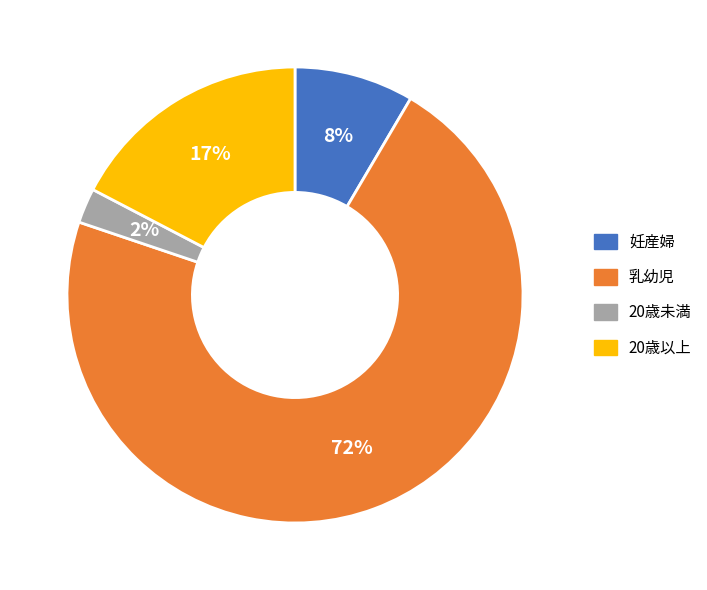

Which category has the smallest portion of the pie?

20歳未満